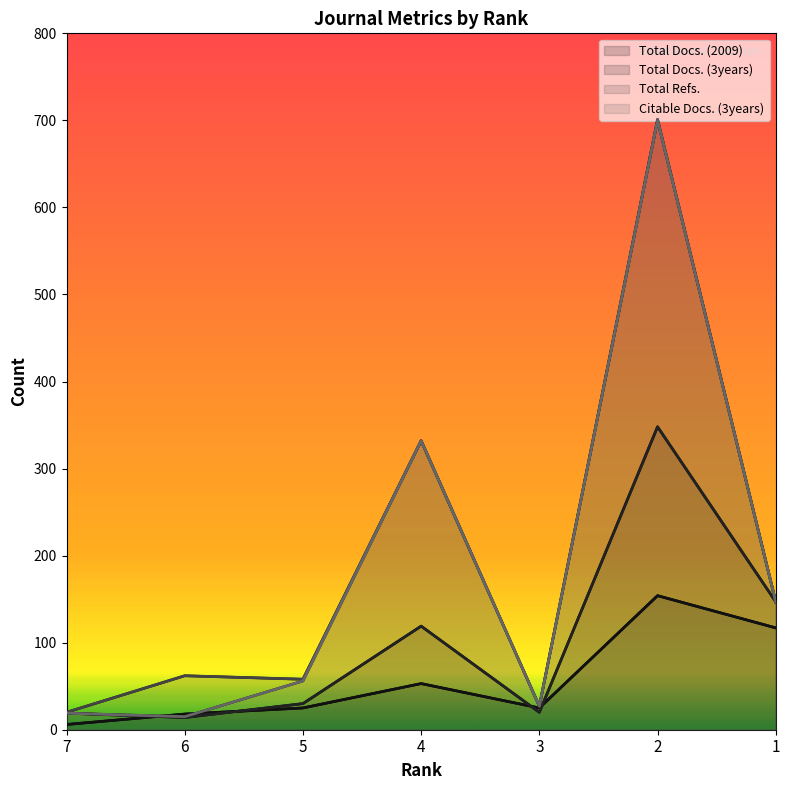

The value of Total Refs. at 7 is 20. True or false?

True